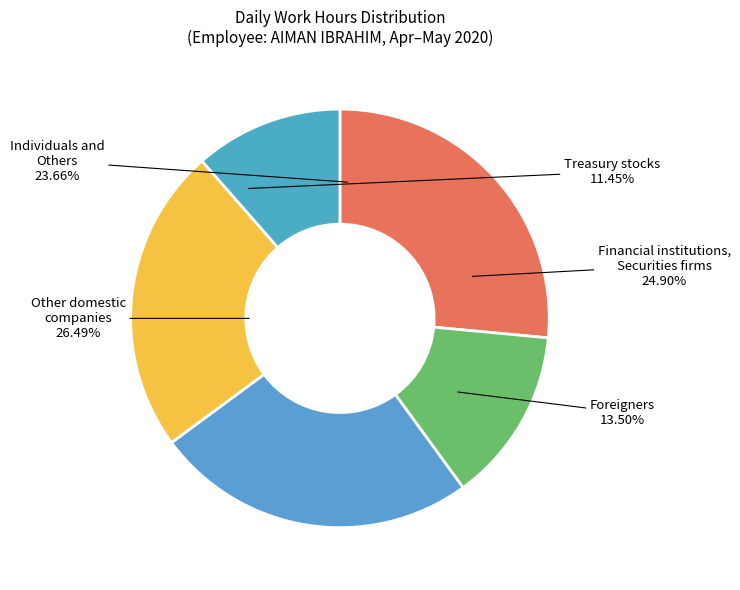

The 19-Tue slice represents 1% of the pie. True or false?

False